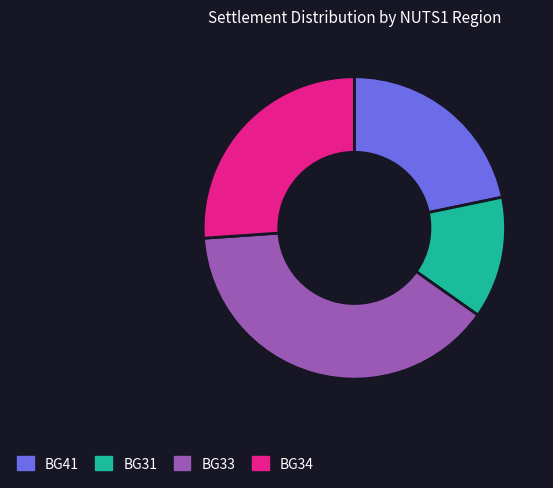

True or false: BG34 accounts for 26% of the total.

True